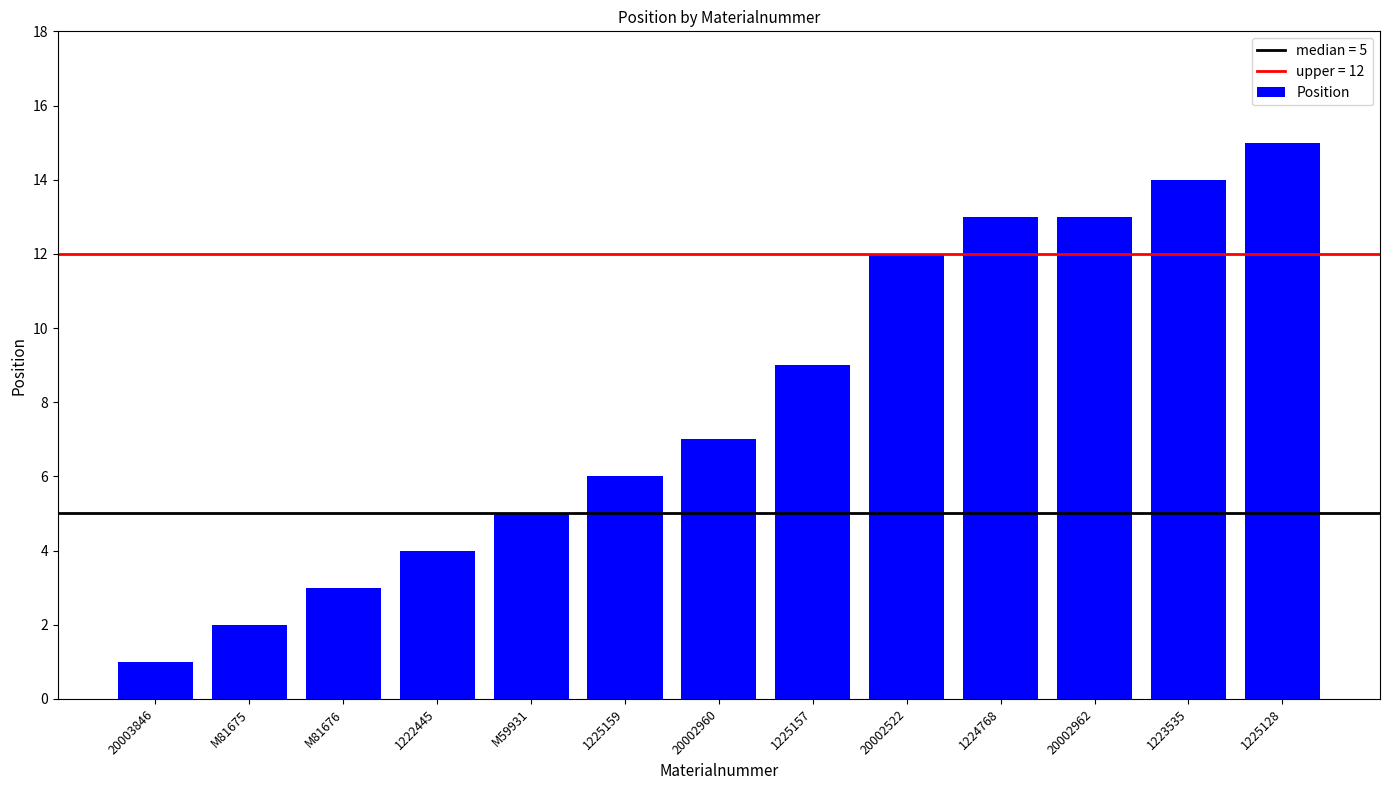

The value at 1225157 is 3. True or false?

False